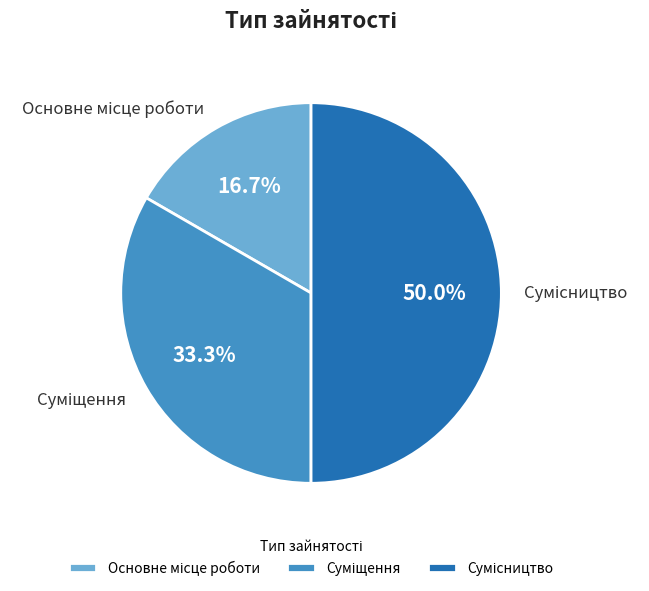

Rank the categories by value from highest to lowest.

Сумісництво, Суміщення, Основне місце роботи